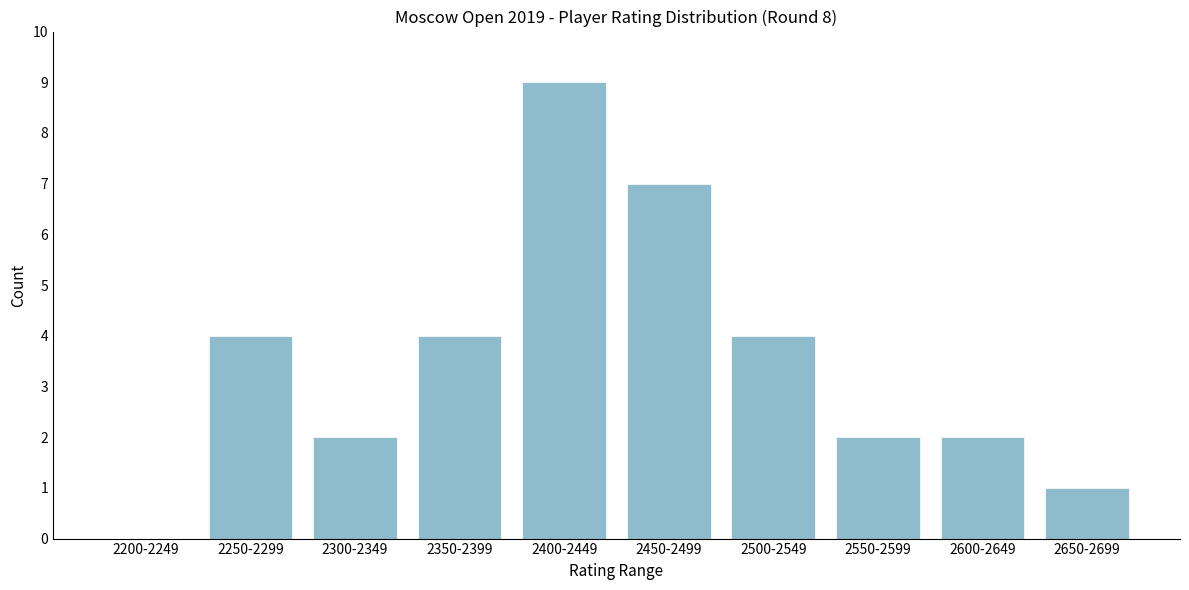

Reading left to right, what are all the values shown in this chart?

2200-2249=0	2250-2299=4	2300-2349=2	2350-2399=4	2400-2449=9	2450-2499=7	2500-2549=4	2550-2599=2	2600-2649=2	2650-2699=1